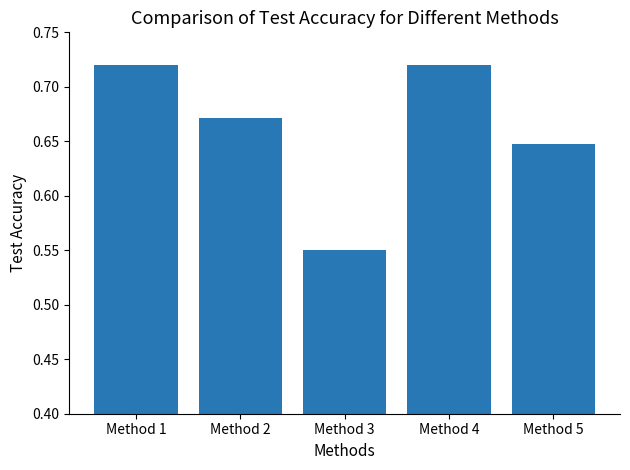

Which category has the lowest value across all series?

Method 3